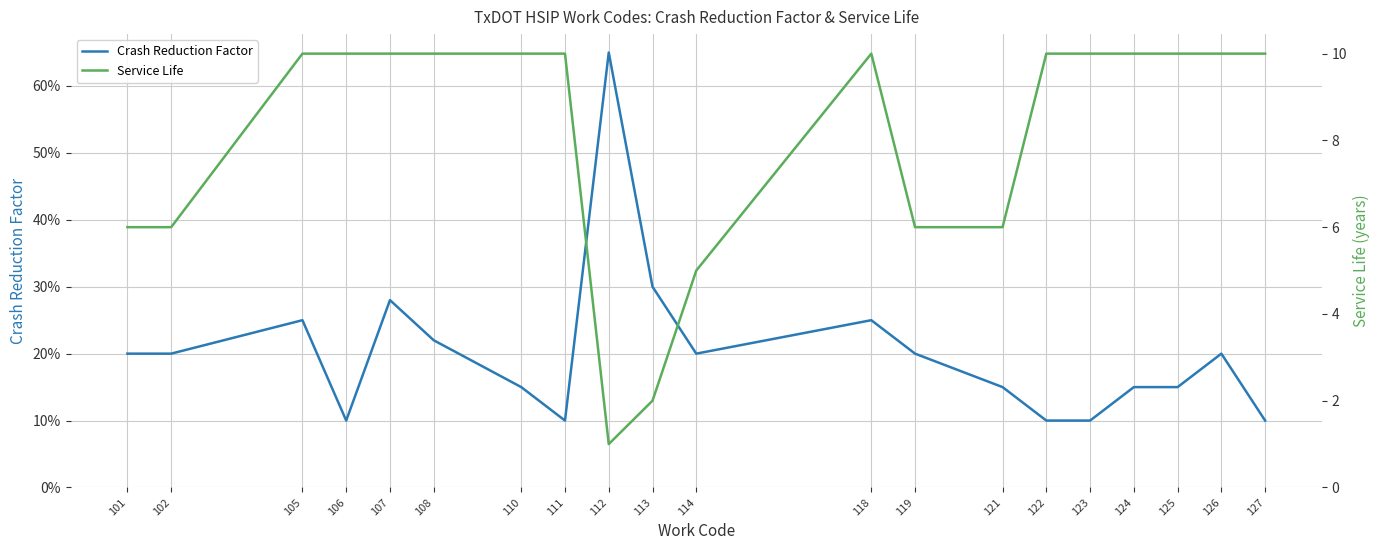

How many interior local peaks does the Service Life series have?

1